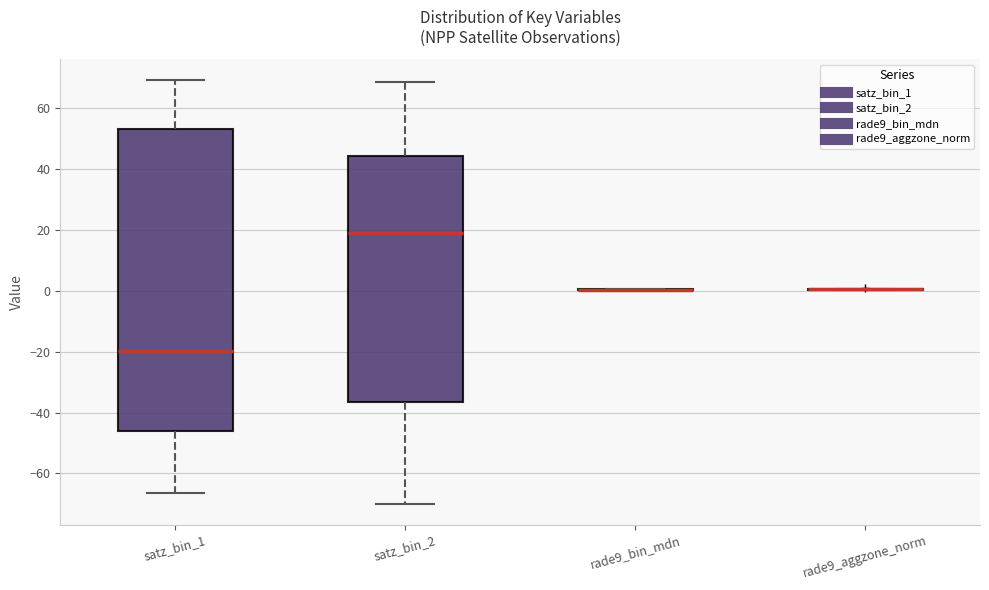

Reading left to right, read every box against the y-axis: the position of its median line, the range the box covers, and the ends of its whiskers. The values are not printed on the chart, so give them approximately, as read against the axis.

satz_bin_1: median -20, box -46 to 54, whiskers -66 to 70
satz_bin_2: median 18, box -36 to 44, whiskers -70 to 68
rade9_bin_mdn: box collapsed to a line at 0, whiskers 0 to 0
rade9_aggzone_norm: box collapsed to a line at 0, whiskers 0 to 0